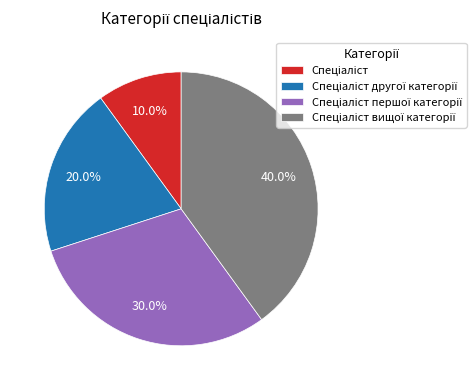

To the nearest percent, what is the difference between the largest and smallest slice percentages?

30%